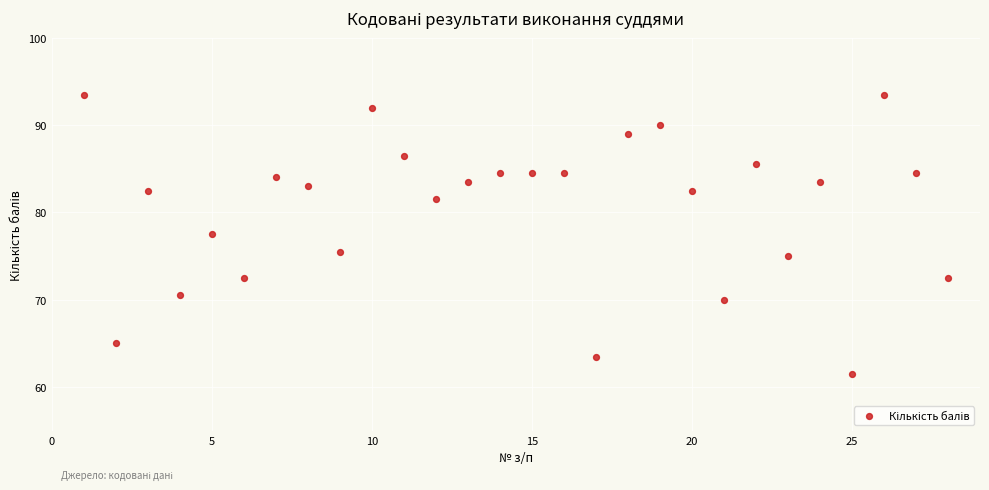

What is the range of Y values (max minus min)?

32.0